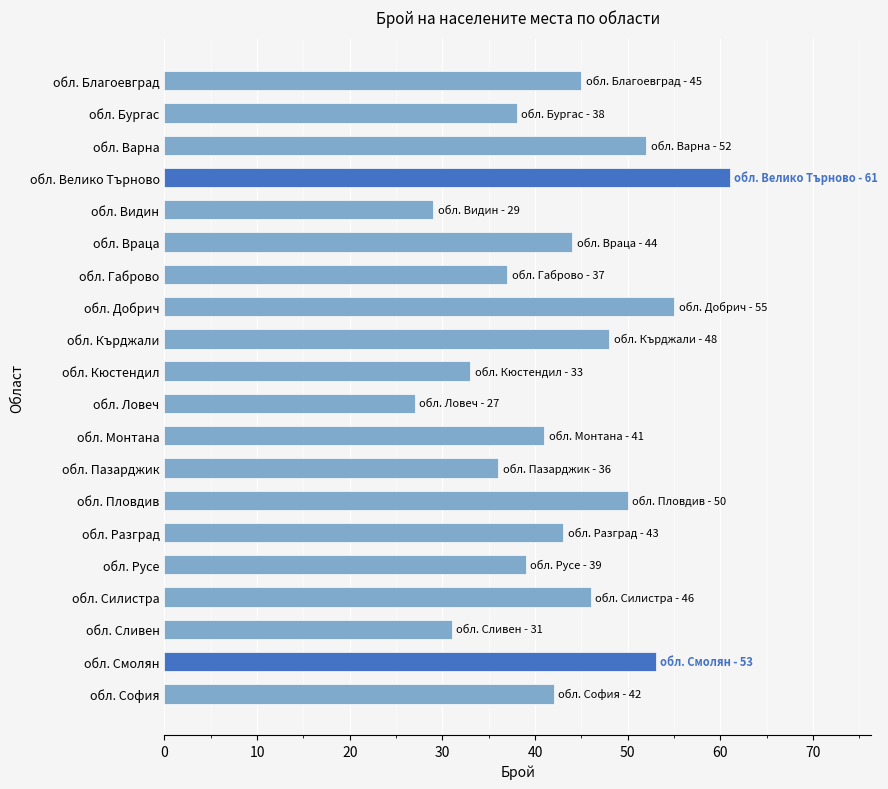

What is the change in value from обл. Враца to обл. Габрово?

-7